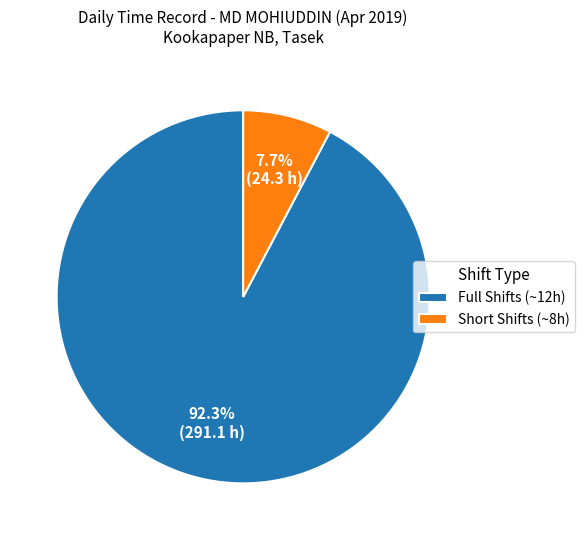

Which slice is the largest?

Full Shifts (~12h)